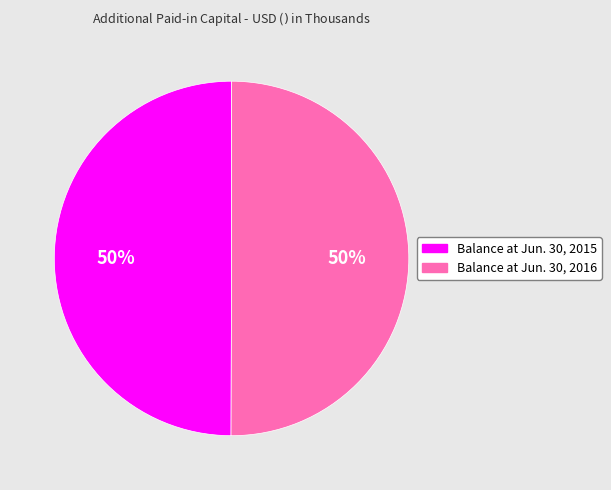

The Balance at Jun. 30, 2015 slice represents 40% of the pie. True or false?

False